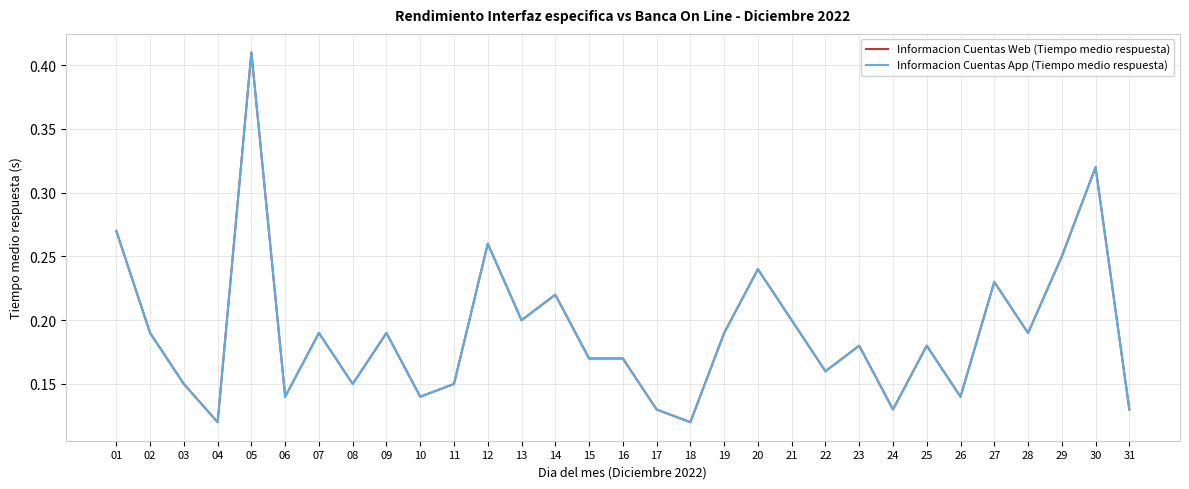

In Informacion Cuentas App (Tiempo medio respuesta), how many points are lower than both neighbors (excluding endpoints)?

10